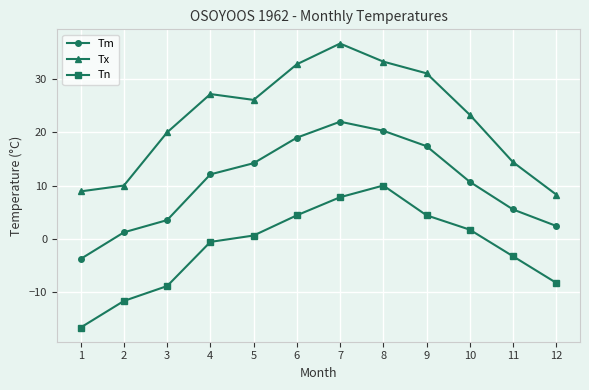

The value of Tn at 5 is 0.6. True or false?

True